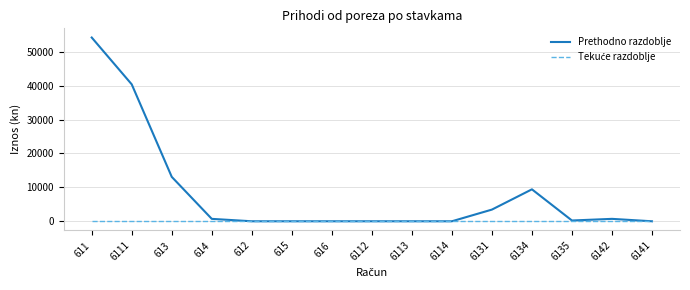

What value does the Prethodno razdoblje series have at 6134?

9420.3